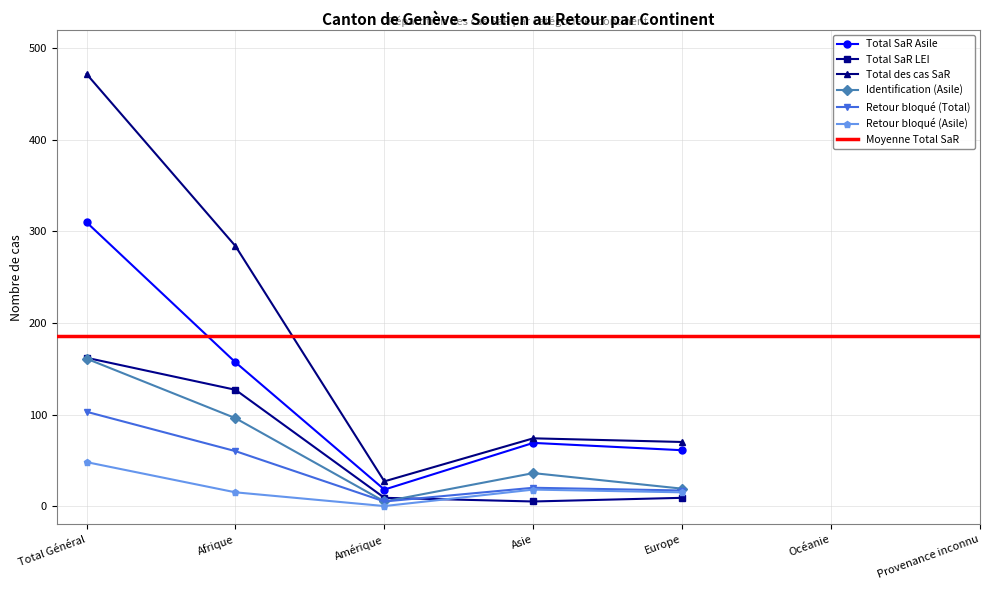

Which series has the largest total across all categories?

Total des cas SaR